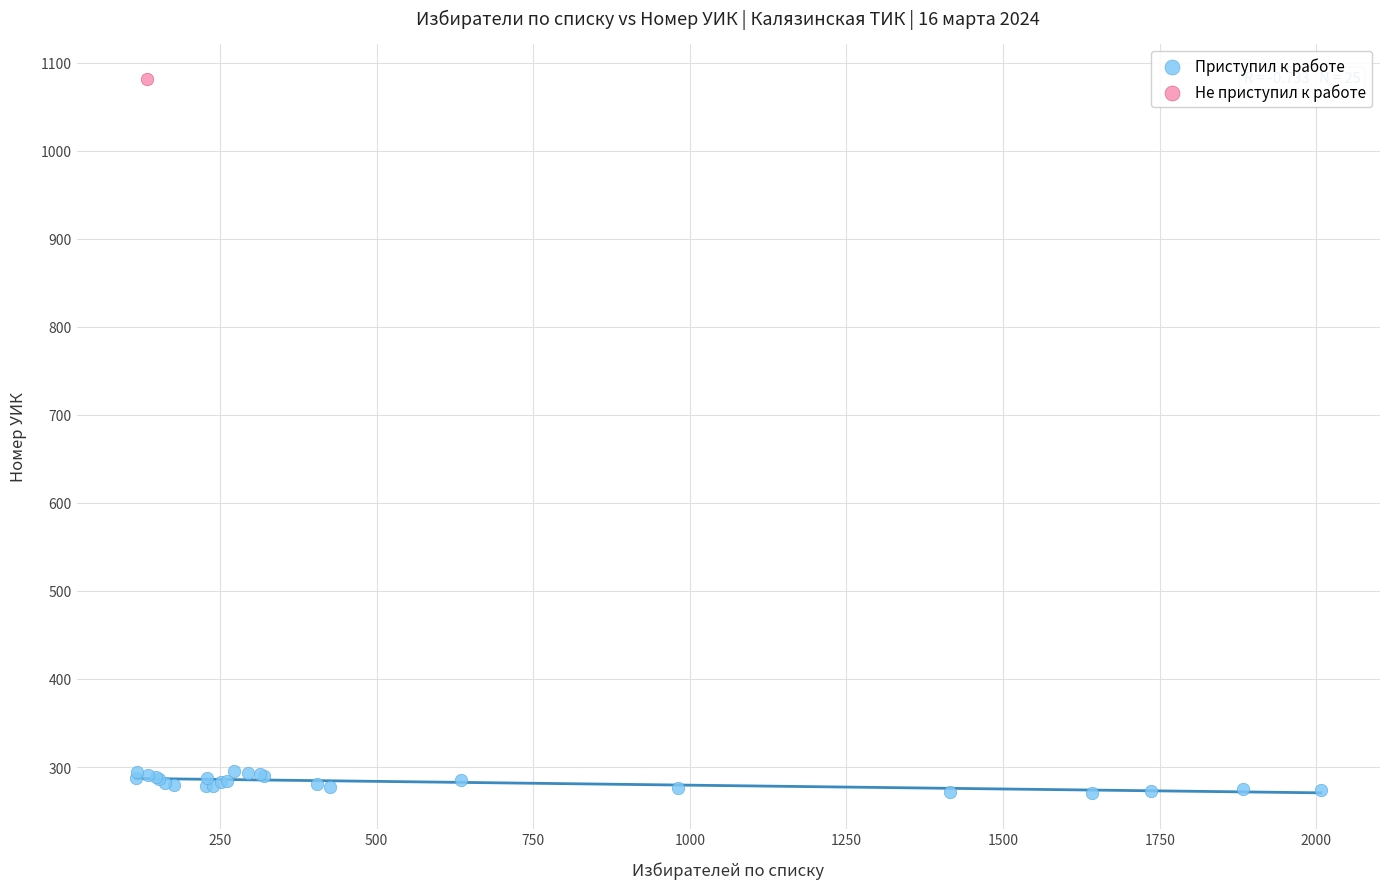

What are all the series names shown in the legend?

Приступил к работе, Не приступил к работе